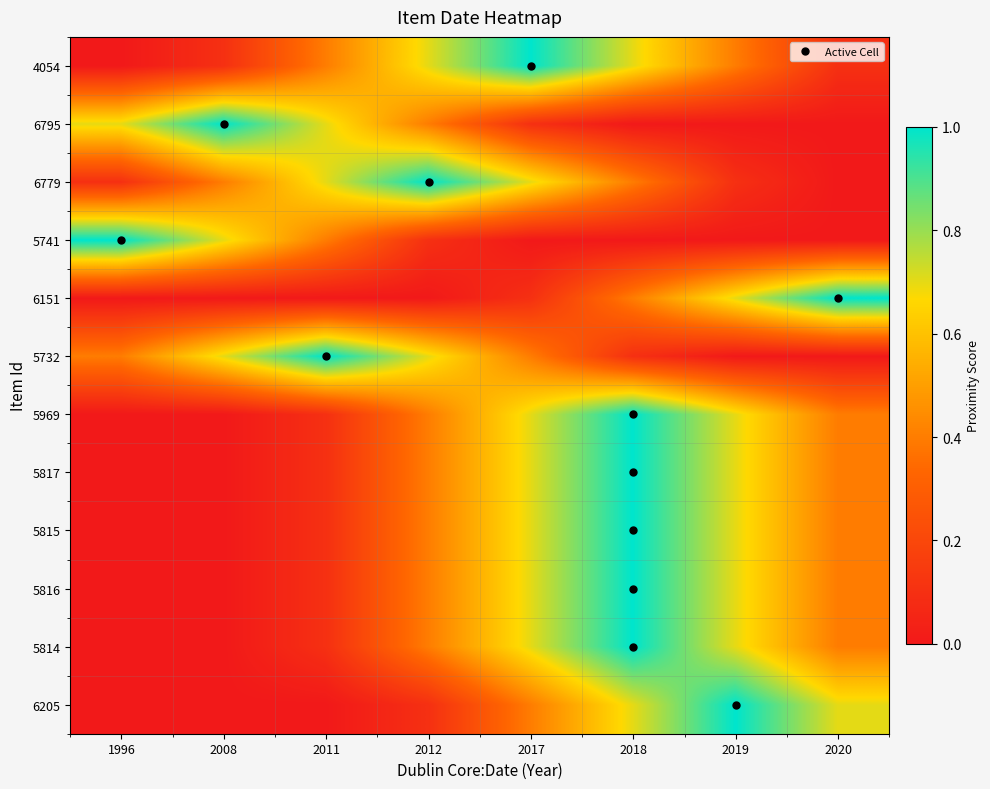

Reading right to left, what are all the values shown in this chart?

4054: 2020=0.1	2019=0.4	2018=0.7	2017=1.0	2012=0.7	2011=0.4	2008=0.1	1996=0.0
6795: 2020=0.0	2019=0.0	2018=0.0	2017=0.1	2012=0.4	2011=0.7	2008=1.0	1996=0.7
6779: 2020=0.0	2019=0.1	2018=0.4	2017=0.7	2012=1.0	2011=0.7	2008=0.4	1996=0.1
5741: 2020=0.0	2019=0.0	2018=0.0	2017=0.0	2012=0.1	2011=0.4	2008=0.7	1996=1.0
6151: 2020=1.0	2019=0.7	2018=0.4	2017=0.1	2012=0.0	2011=0.0	2008=0.0	1996=0.0
5732: 2020=0.0	2019=0.0	2018=0.1	2017=0.4	2012=0.7	2011=1.0	2008=0.7	1996=0.4
5969: 2020=0.4	2019=0.7	2018=1.0	2017=0.7	2012=0.4	2011=0.1	2008=0.0	1996=0.0
5817: 2020=0.4	2019=0.7	2018=1.0	2017=0.7	2012=0.4	2011=0.1	2008=0.0	1996=0.0
5815: 2020=0.4	2019=0.7	2018=1.0	2017=0.7	2012=0.4	2011=0.1	2008=0.0	1996=0.0
5816: 2020=0.4	2019=0.7	2018=1.0	2017=0.7	2012=0.4	2011=0.1	2008=0.0	1996=0.0
5814: 2020=0.4	2019=0.7	2018=1.0	2017=0.7	2012=0.4	2011=0.1	2008=0.0	1996=0.0
6205: 2020=0.7	2019=1.0	2018=0.7	2017=0.4	2012=0.1	2011=0.0	2008=0.0	1996=0.0